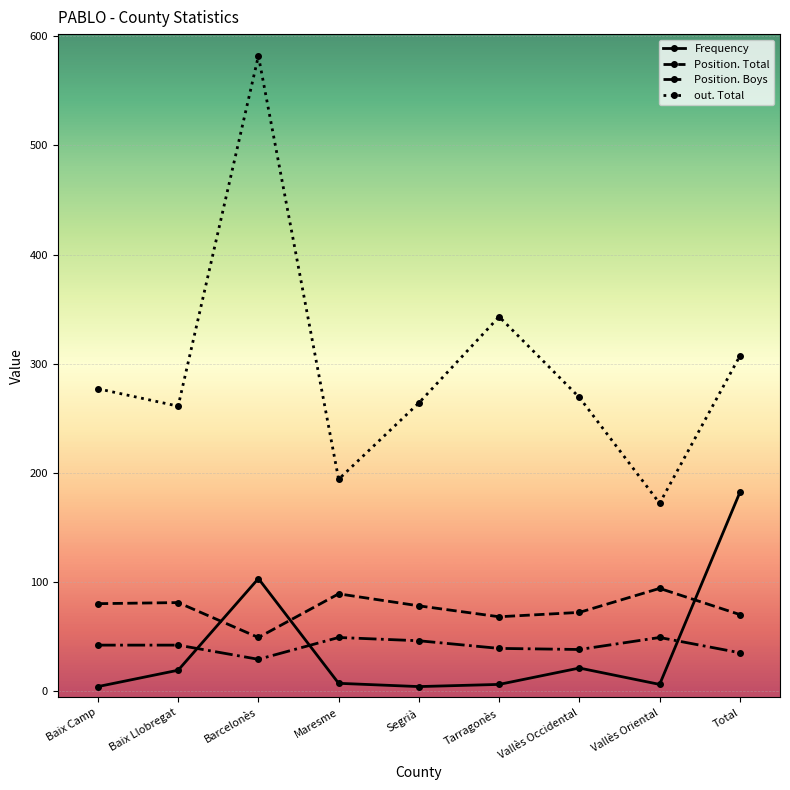

Which series has the largest total across all categories?

out. Total